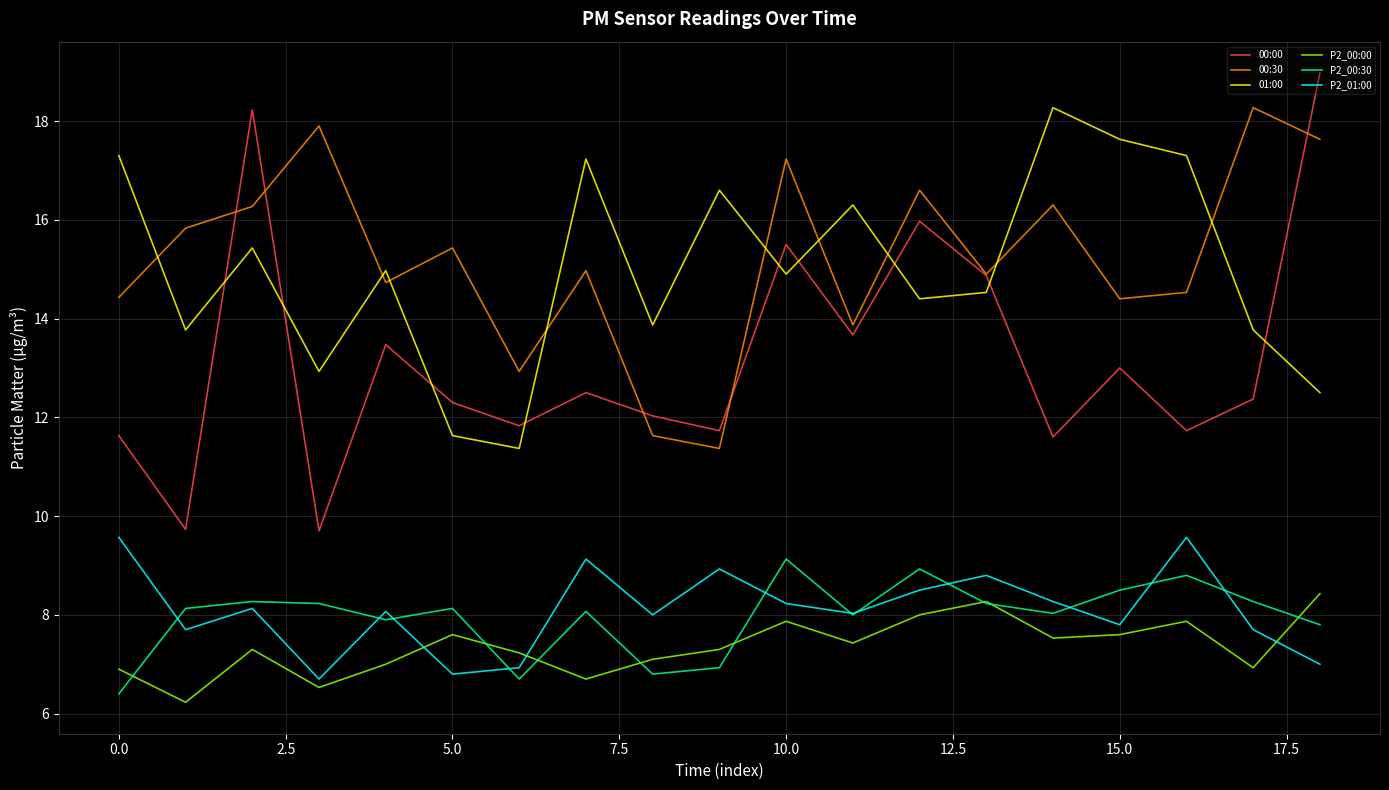

Which series has the widest spread of values?

00:00